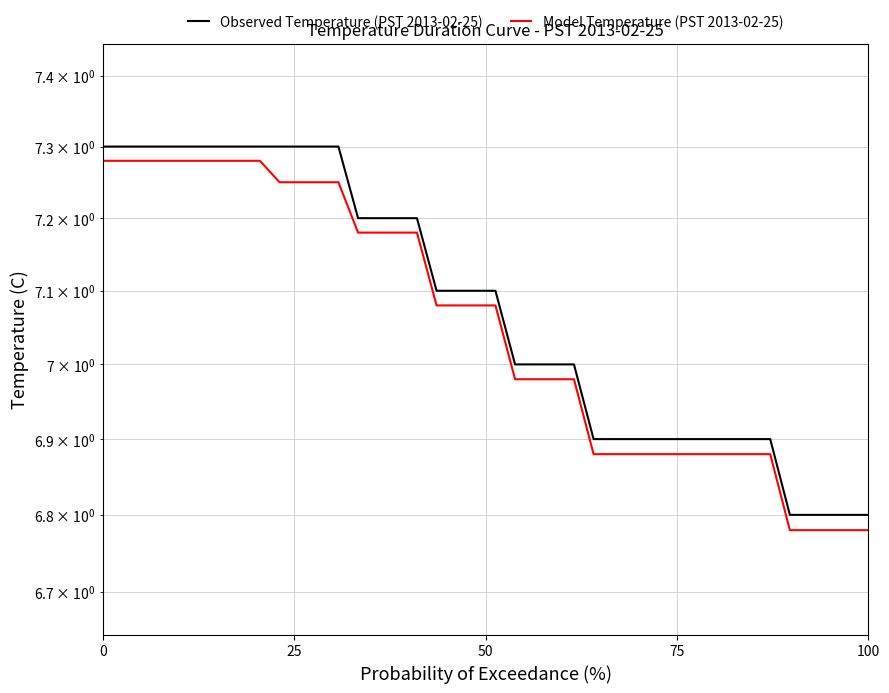

Does the chart have visible grid lines?

Yes